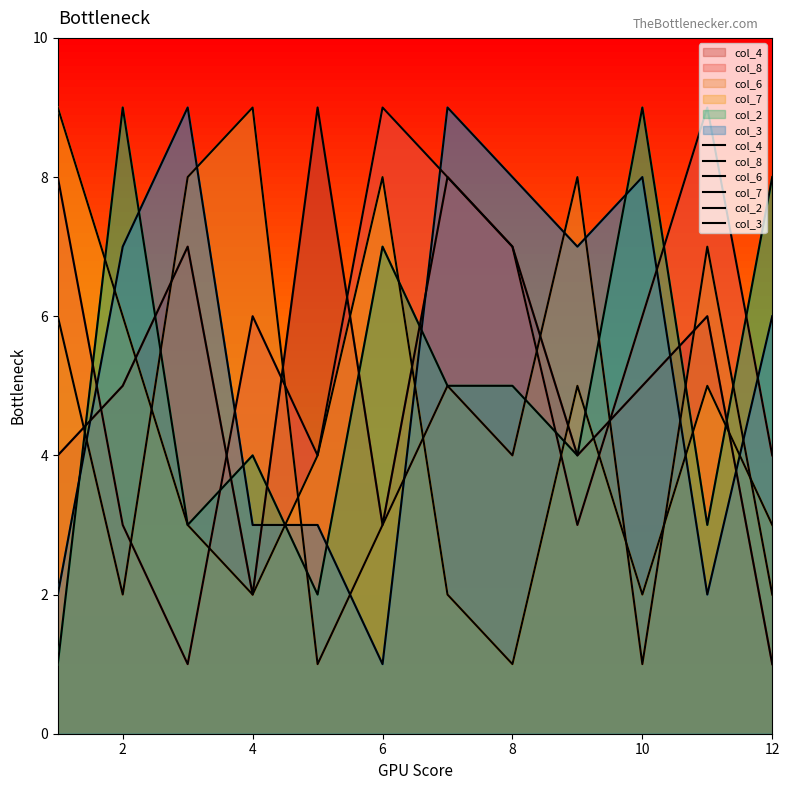

Which series has the largest total across all categories?

col_8